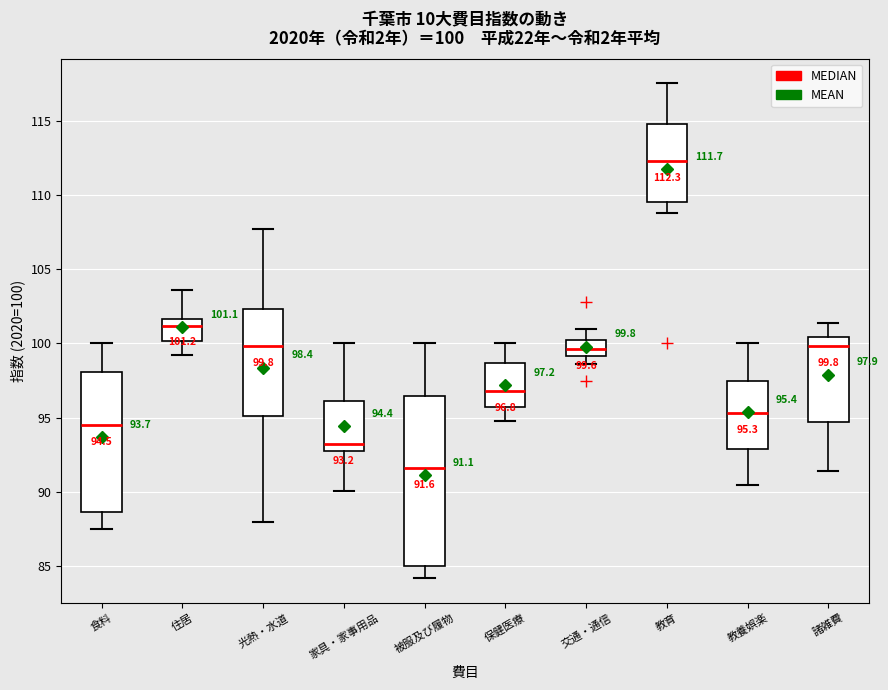

Comparing the boxes themselves (not the whiskers), which one is the tallest?

被服及び履物